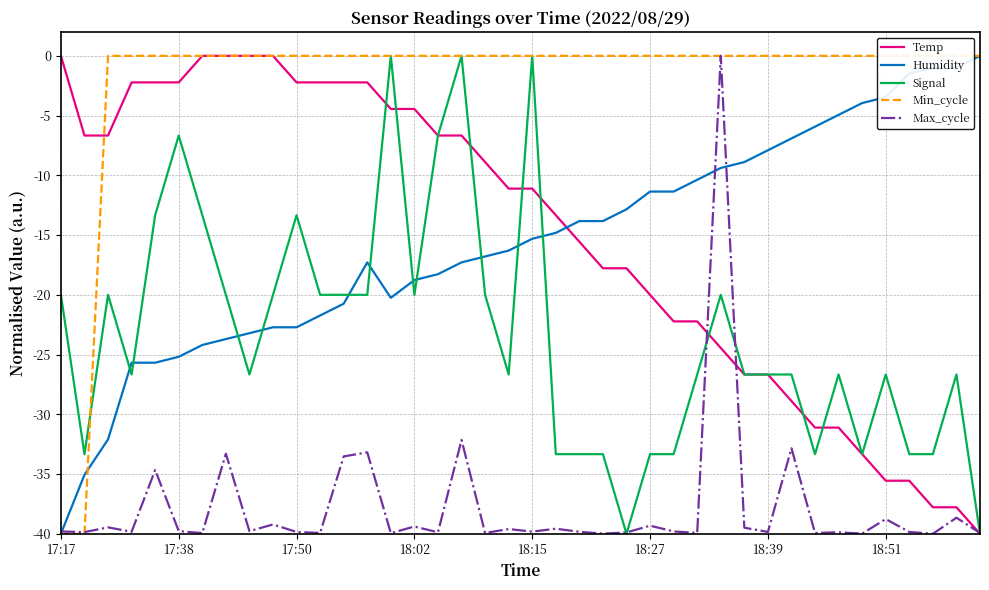

How many distinct data groups are displayed?

5